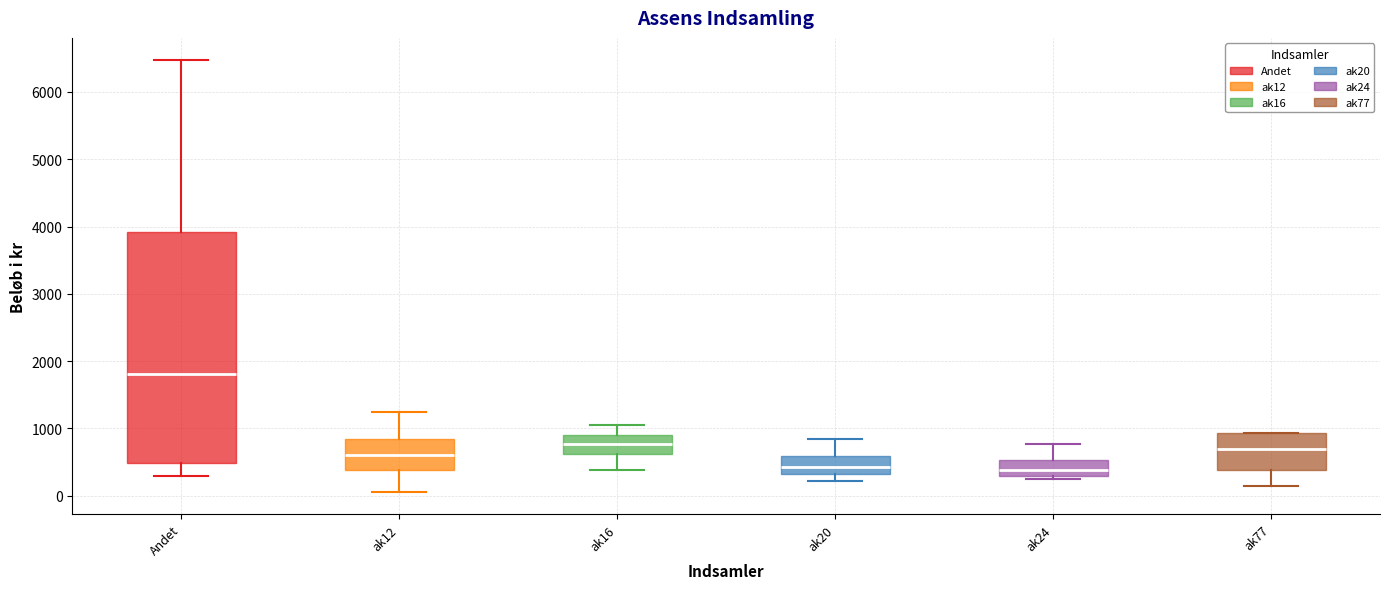

Reading left to right, transcribe this box plot: for each box, give where its median line is, the range the box spans, and where its two whiskers end, as read against the y-axis. The values are not printed on the chart, so give them approximately, as read against the axis.

Andet: median 1800, box 500 to 3900, whiskers 300 to 6500
ak12: median 600, box 400 to 800, whiskers 100 to 1300
ak16: median 800, box 600 to 900, whiskers 400 to 1100
ak20: median 400, box 300 to 600, whiskers 200 to 800
ak24: median 400, box 300 to 500, whiskers 300 (just below the box's lower edge) to 800
ak77: median 700, box 400 to 900, whiskers 200 to 900